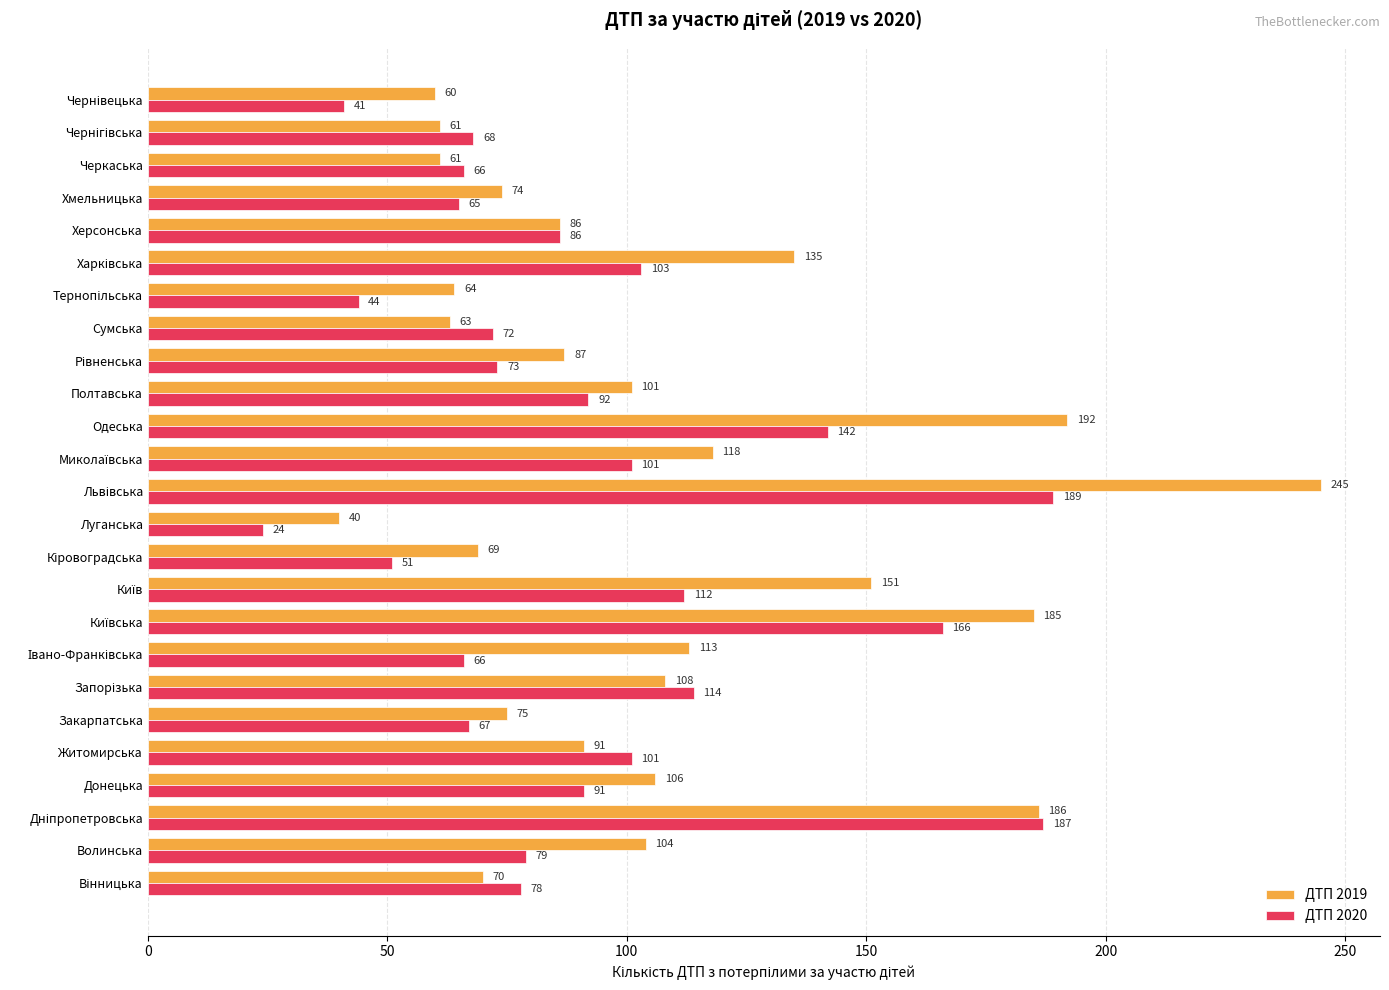

Rank the series by their maximum value, from lowest to highest.

ДТП 2020, ДТП 2019